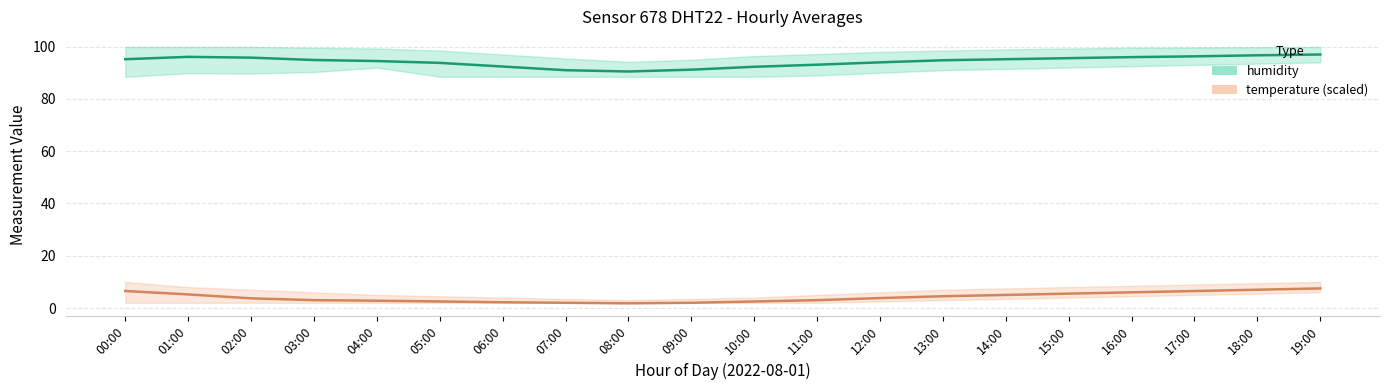

Rank the categories by temperature value from highest to lowest.

19:00, 18:00, 00:00, 17:00, 16:00, 15:00, 01:00, 14:00, 13:00, 12:00, 02:00, 03:00, 11:00, 04:00, 05:00, 10:00, 06:00, 07:00, 09:00, 08:00